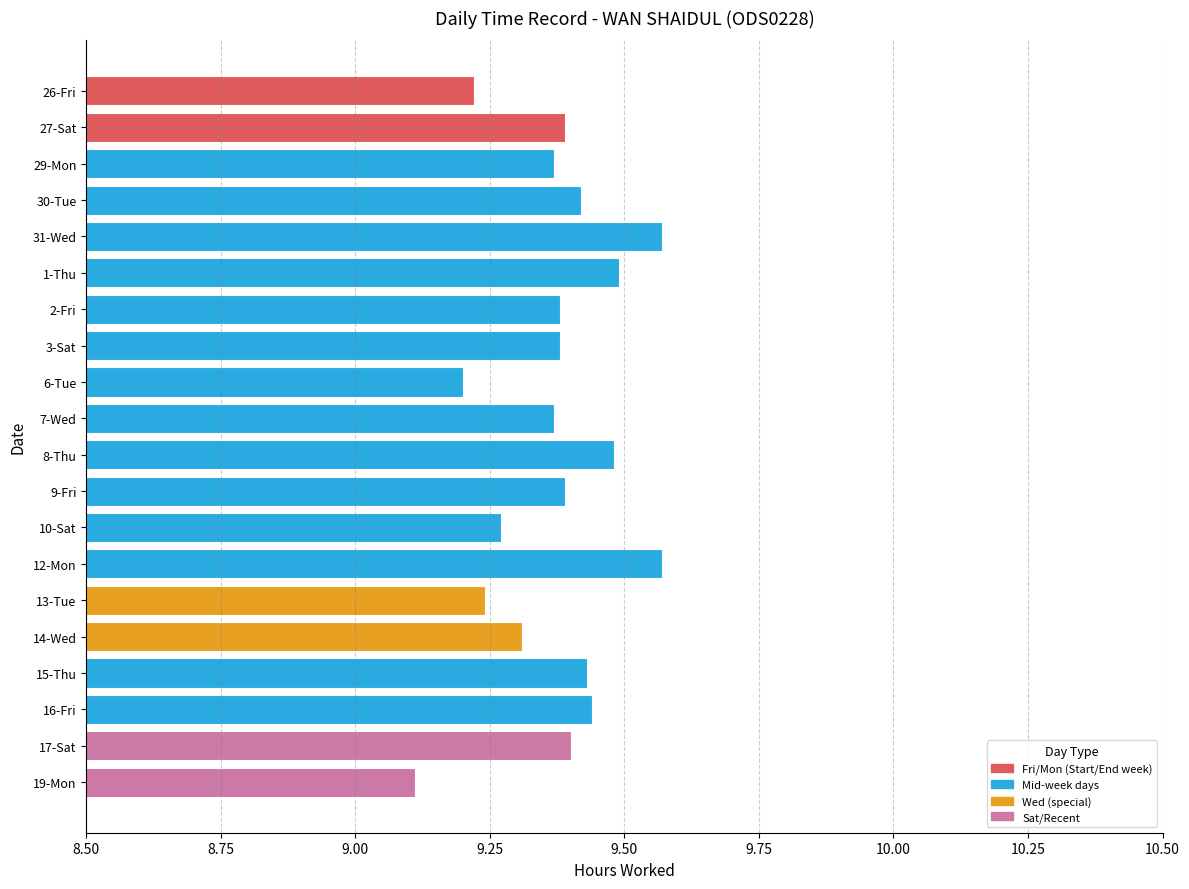

What is the difference between the second highest and second lowest values?

0.4